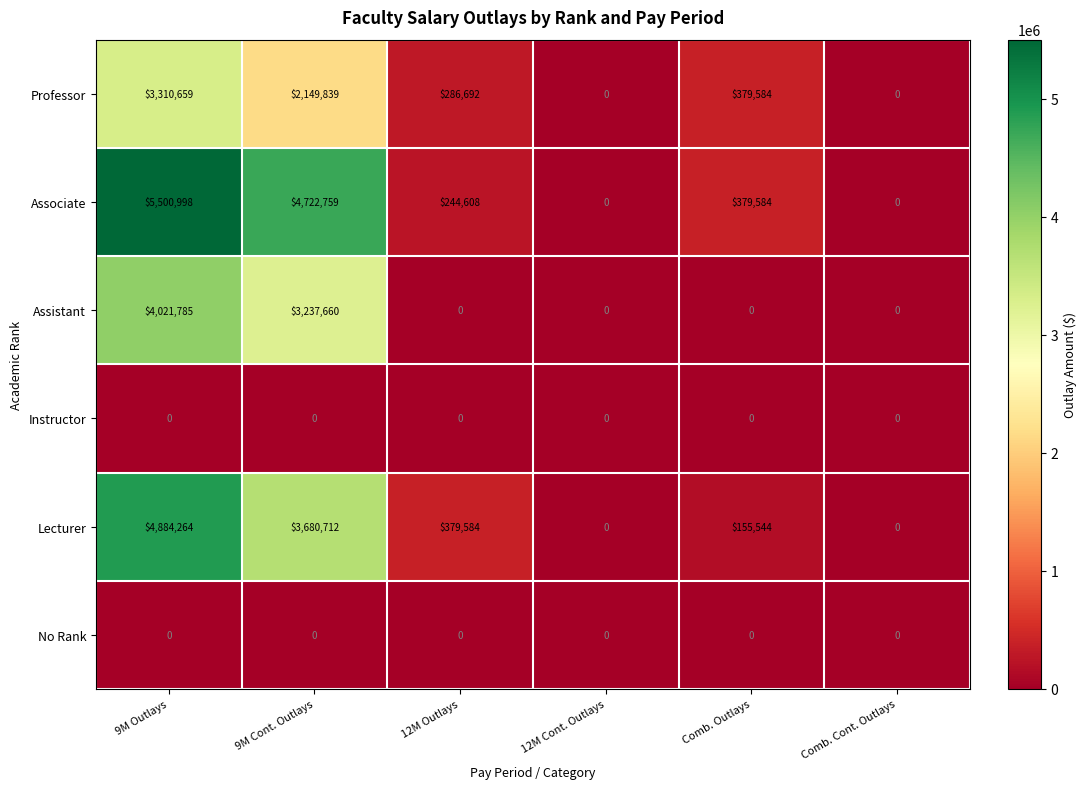

Where is Assistant nearest to the value 2010892?

9M Cont. Outlays